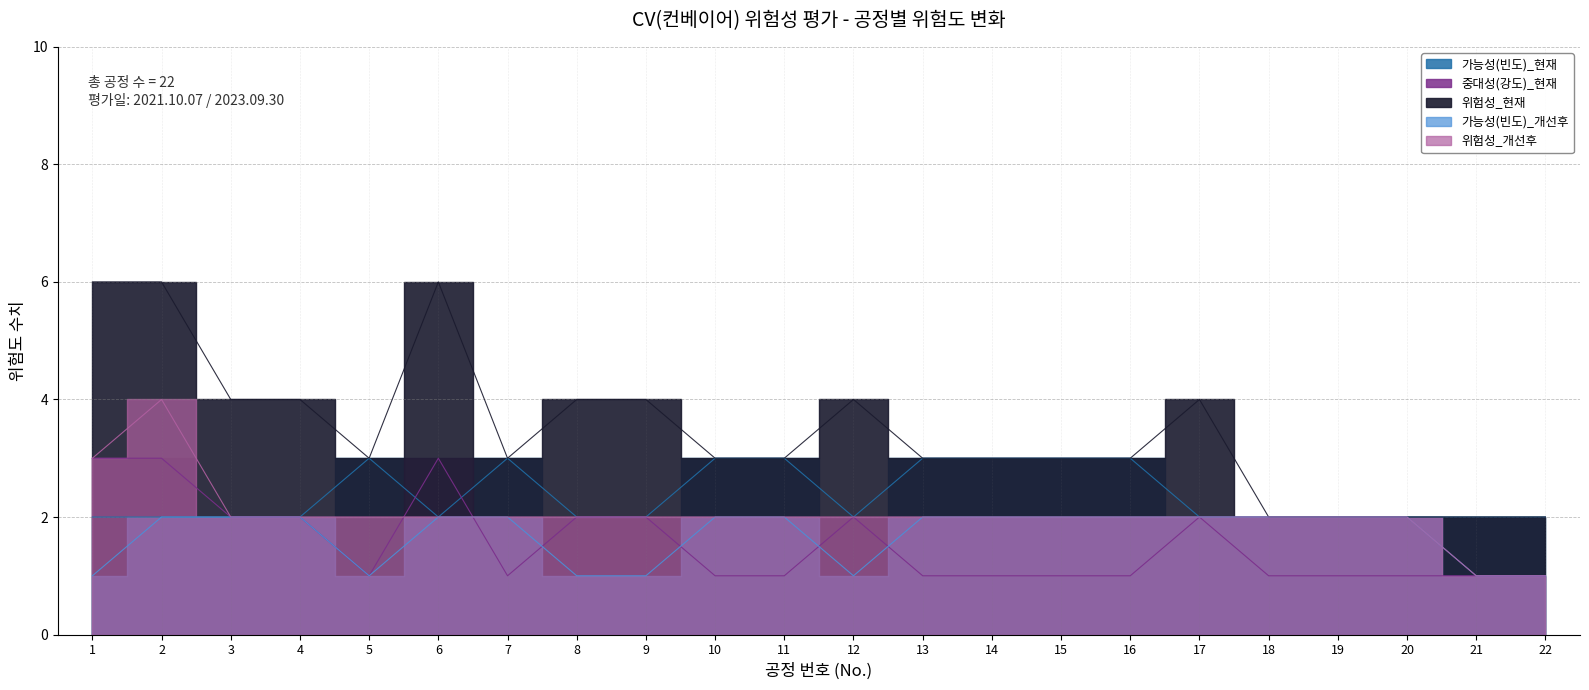

Is it true that 가능성(빈도)_현재 equals 2 at 22?

True